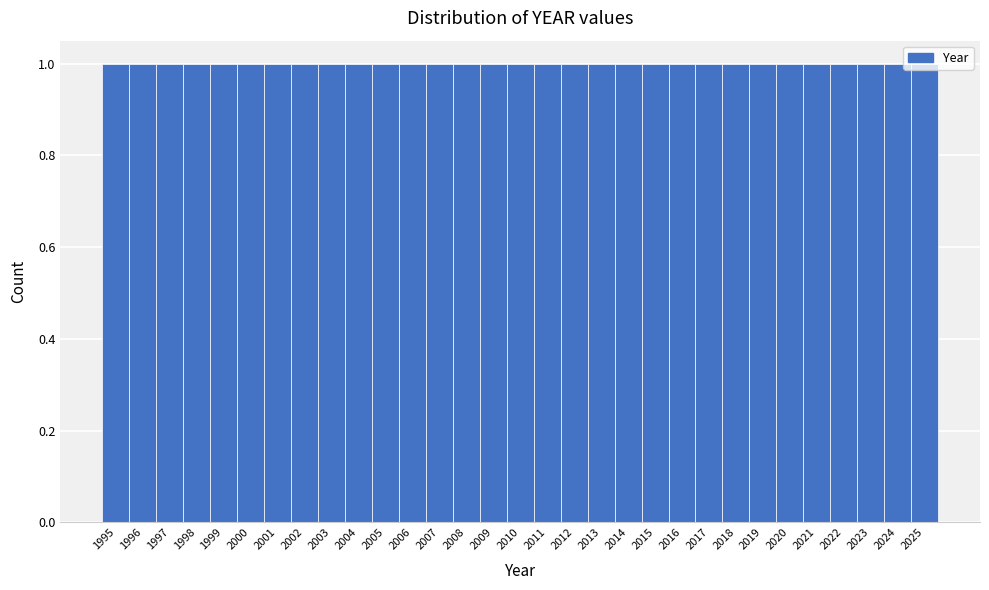

Reading left to right, transcribe this chart: for each bar, give the range it covers on the x-axis and its height. The values are not printed on the chart, so give them approximately, as read against the axis.

1994.5 to 1995.5: 1
1995.5 to 1996.5: 1
1996.5 to 1997.5: 1
1997.5 to 1998.5: 1
1998.5 to 1999.5: 1
1999.5 to 2000.5: 1
2000.5 to 2001.5: 1
2001.5 to 2002.5: 1
2002.5 to 2003.5: 1
2003.5 to 2004.5: 1
2004.5 to 2005.5: 1
2005.5 to 2006.5: 1
2006.5 to 2007.5: 1
2007.5 to 2008.5: 1
2008.5 to 2009.5: 1
2009.5 to 2010.5: 1
2010.5 to 2011.5: 1
2011.5 to 2012.5: 1
2012.5 to 2013.5: 1
2013.5 to 2014.5: 1
2014.5 to 2015.5: 1
2015.5 to 2016.5: 1
2016.5 to 2017.5: 1
2017.5 to 2018.5: 1
2018.5 to 2019.5: 1
2019.5 to 2020.5: 1
2020.5 to 2021.5: 1
2021.5 to 2022.5: 1
2022.5 to 2023.5: 1
2023.5 to 2024.5: 1
2024.5 to 2025.5: 1